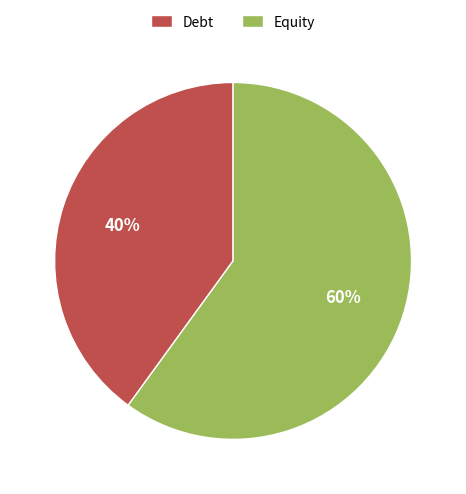

How many slices are in this pie chart?

2